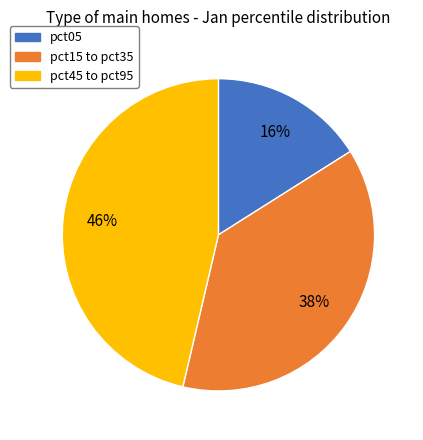

Does any single category account for the majority?

No